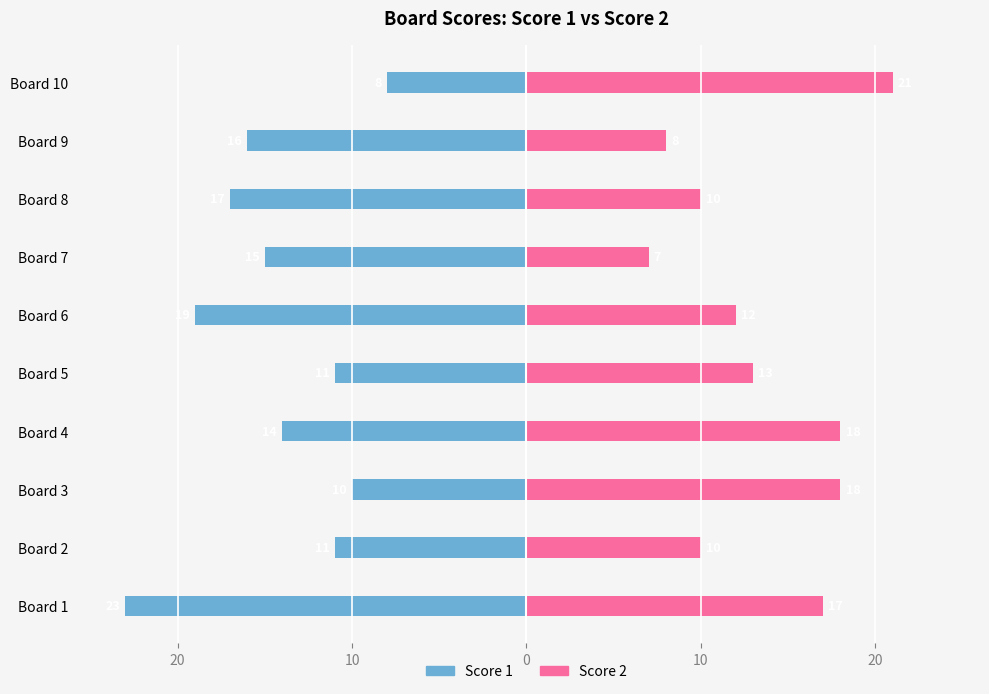

What is the highest value of the Score 1 series?

-8